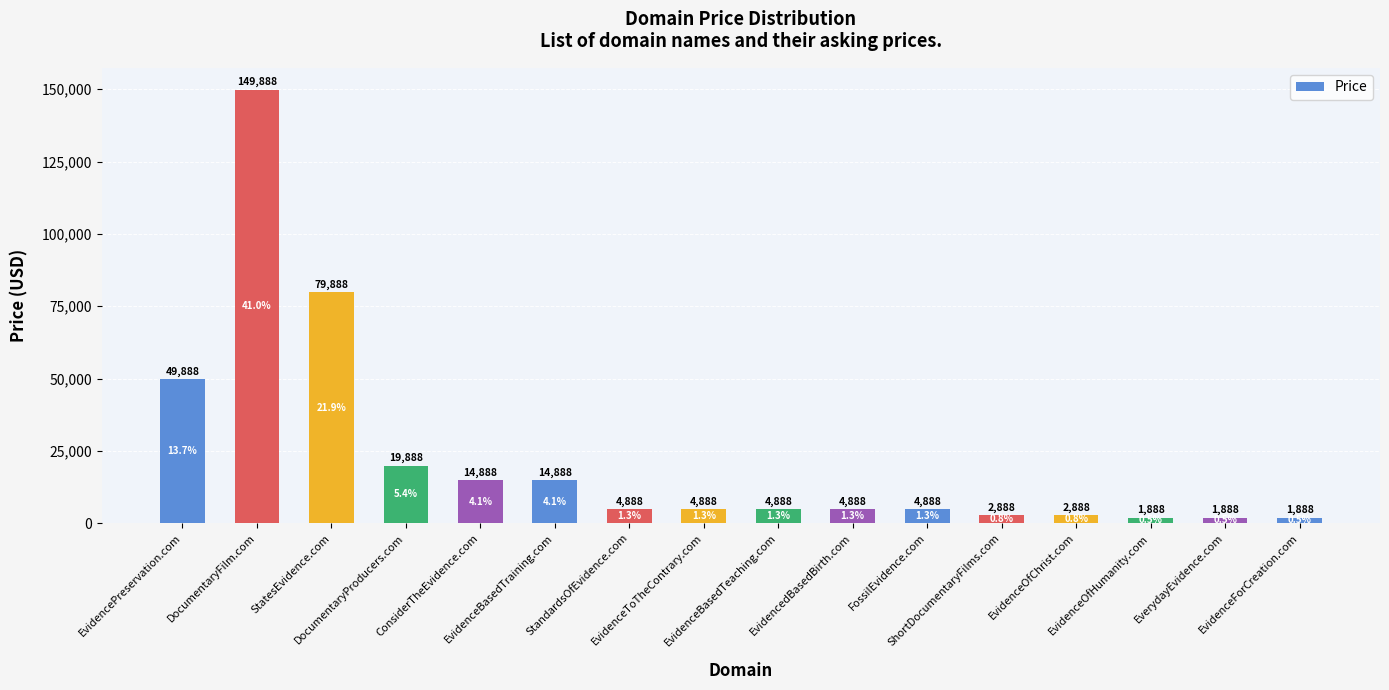

Count the number of data series in this chart.

1